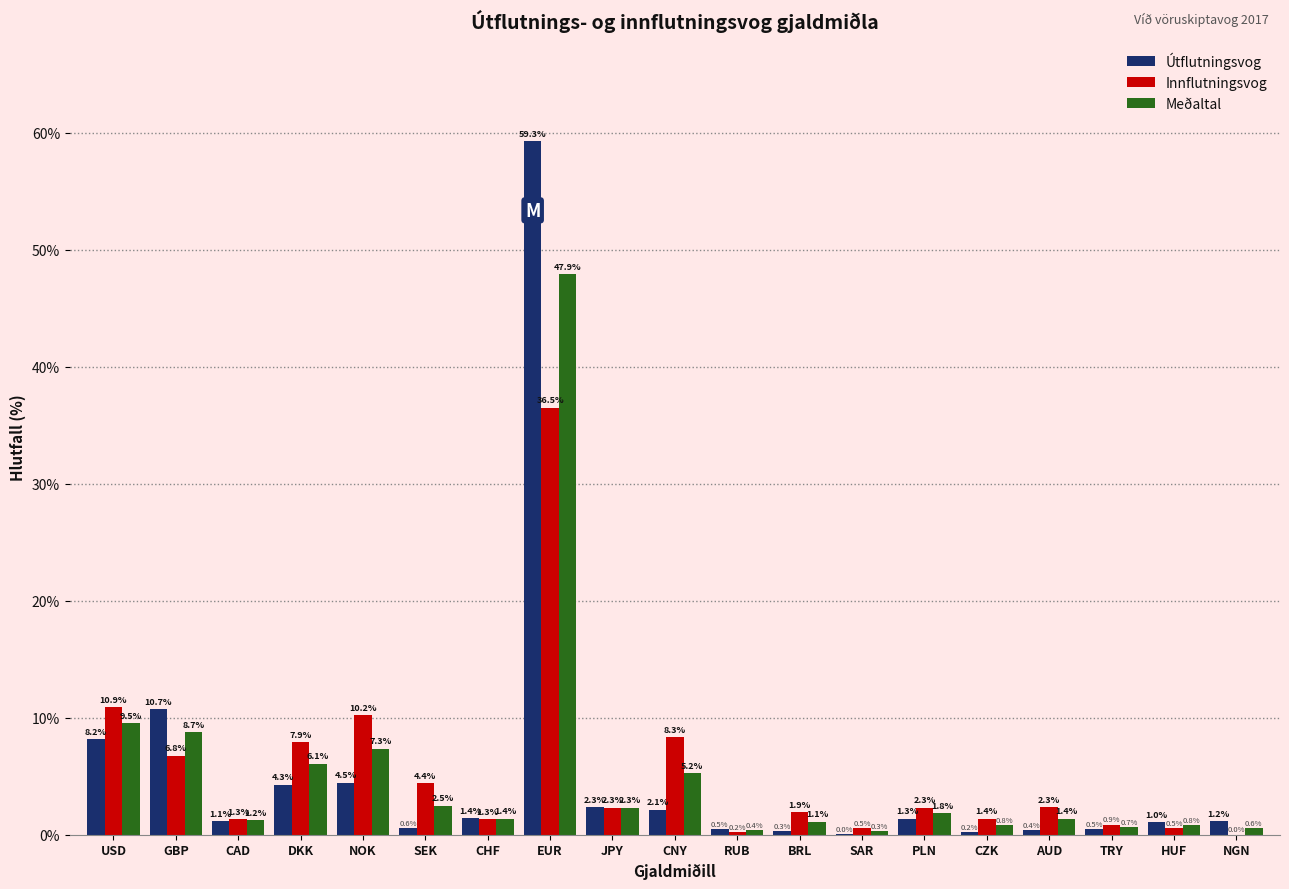

Which series changed the most between NOK and HUF?

Innflutningsvog